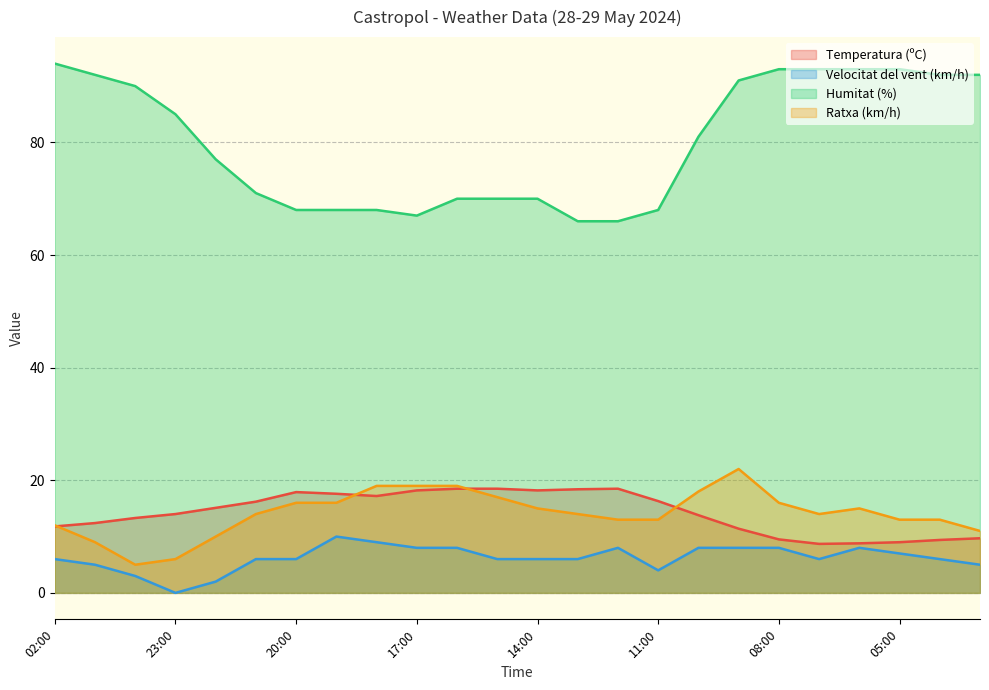

How many lines are shown in the chart?

4